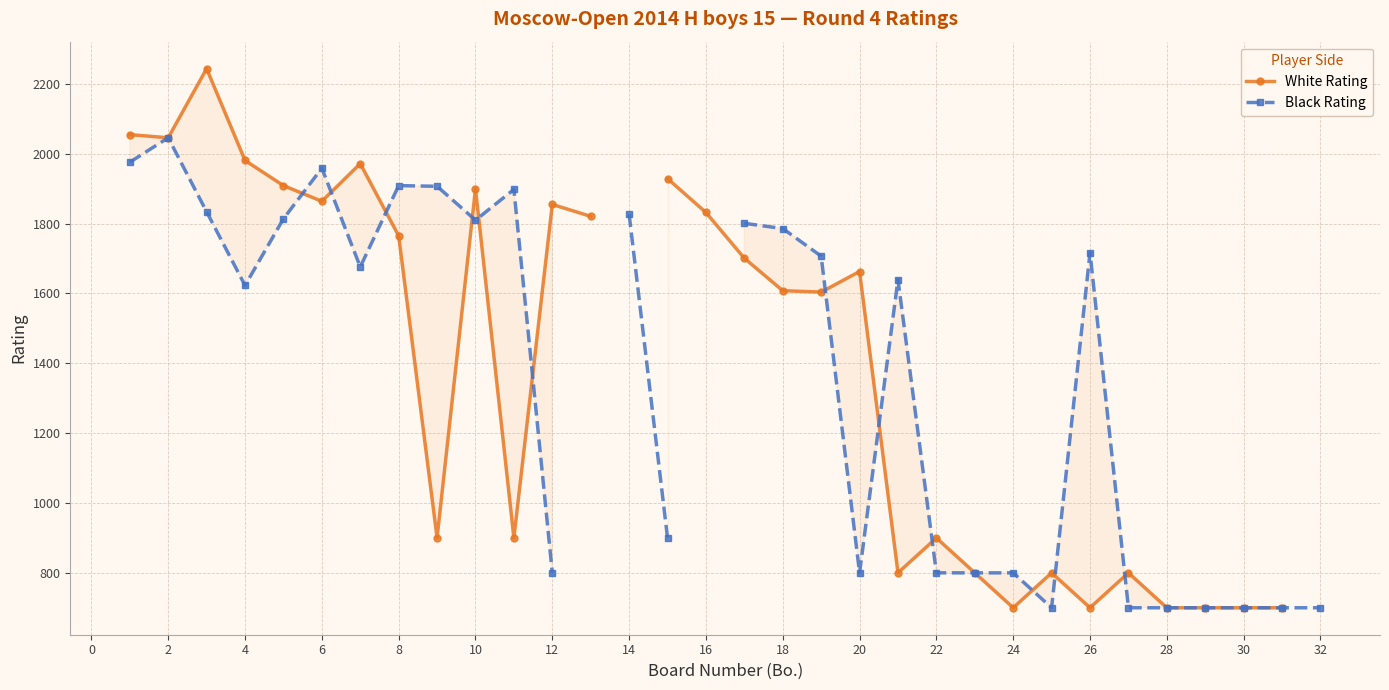

How many values in the White Rating series are below 1701?

16